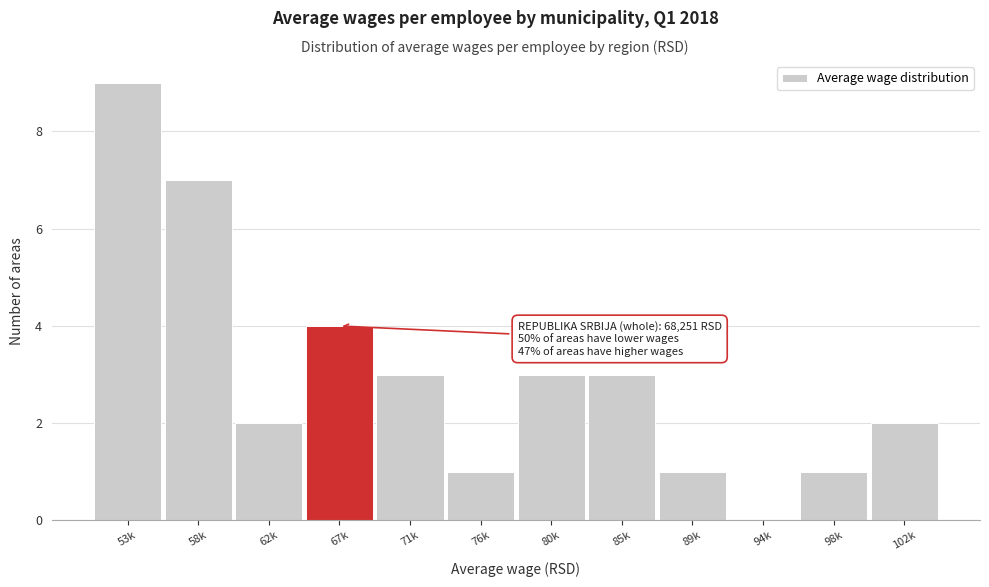

Reading left to right, extract all data points from this chart.

53k=9	58k=7	62k=2	67k=4	71k=3	76k=1	80k=3	85k=3	89k=1	94k=0	98k=1	102k=2